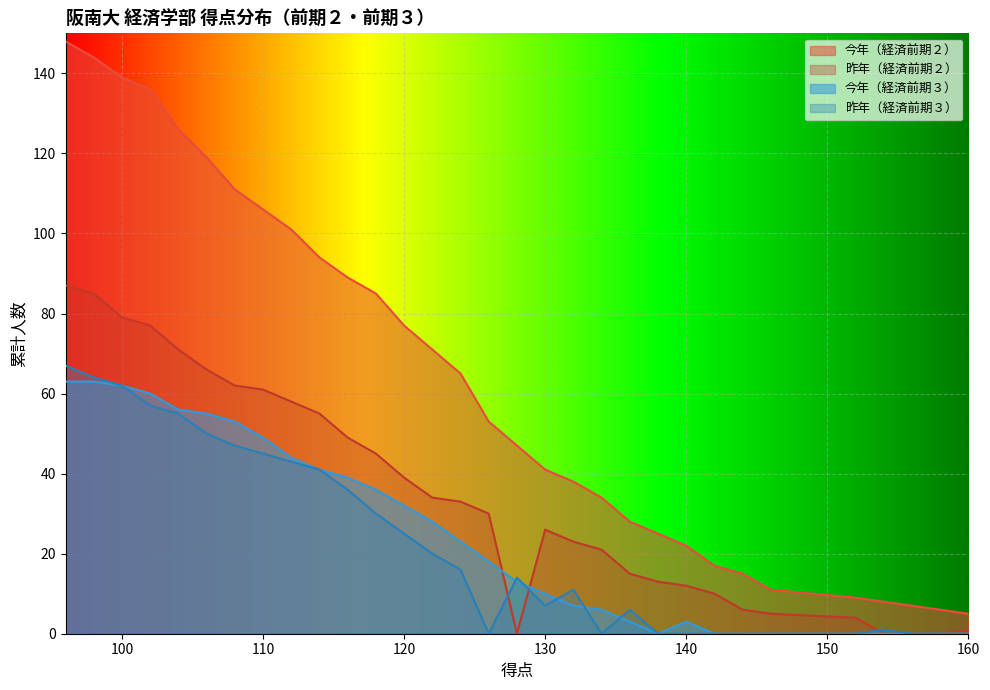

True or false: 昨年（経済前期３） and 今年（経済前期３） cross at least once.

True